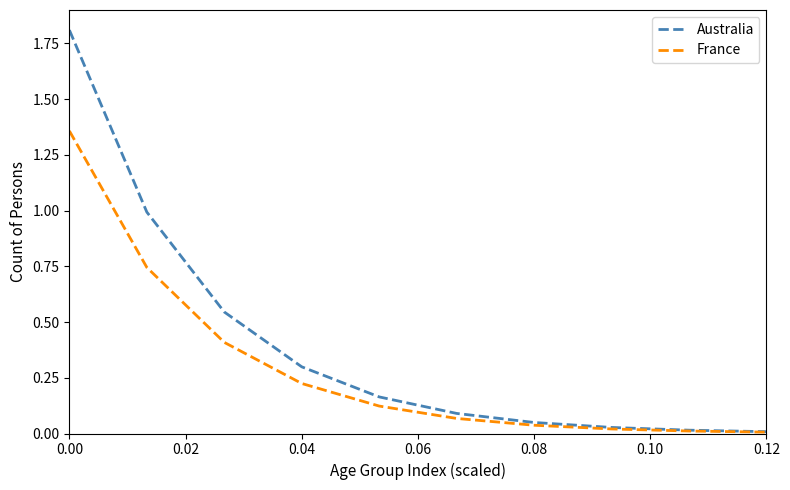

Which series has the largest total across all categories?

Australia